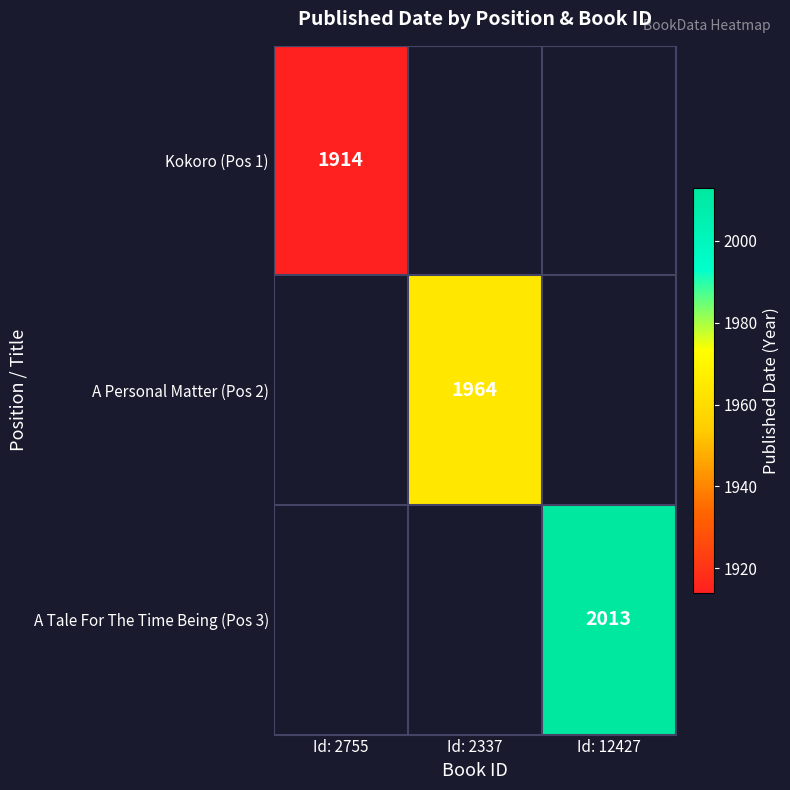

True or false: A Personal Matter (Pos 2) has a value of 670 at Id: 2337.

False